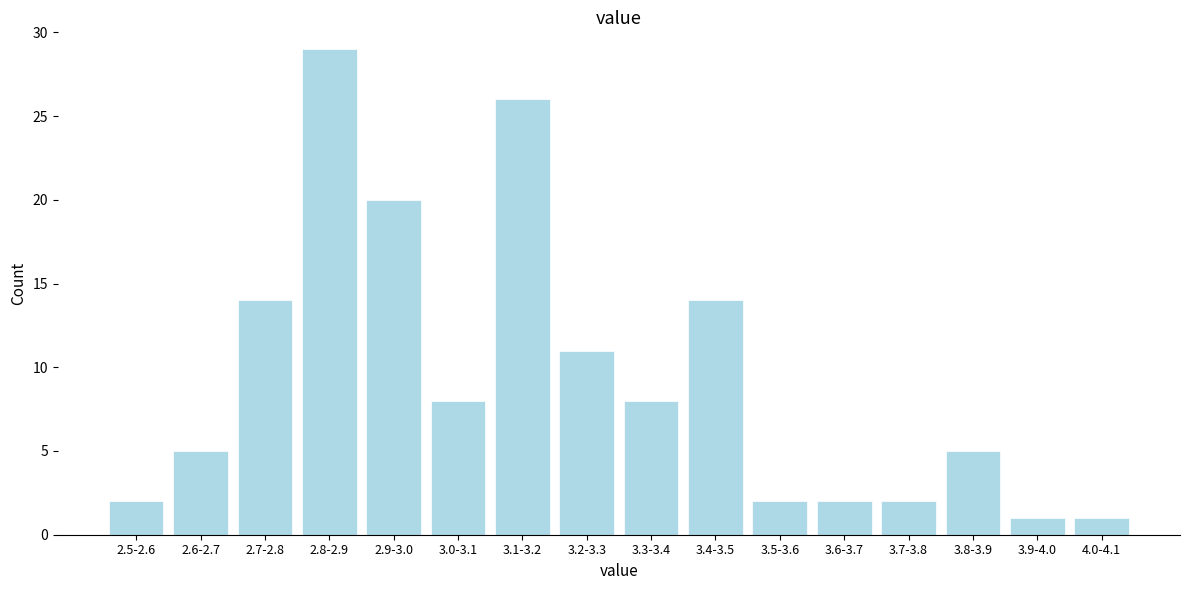

Reading left to right, extract all data points from this chart.

2	5	14	29	20	8	26	11	8	14	2	2	2	5	1	1